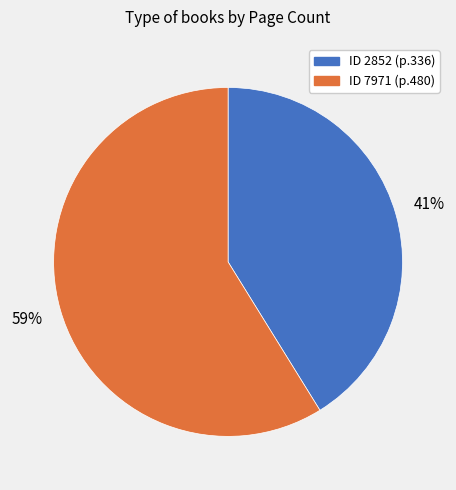

Does any single category account for the majority?

Yes